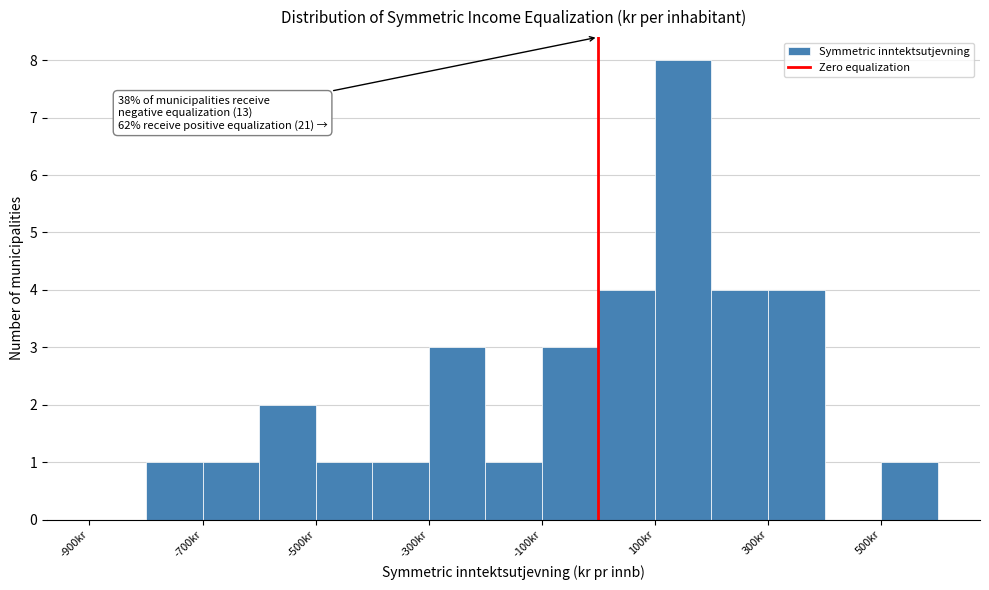

Over which range of the x-axis is the bar tallest?

100 to 200